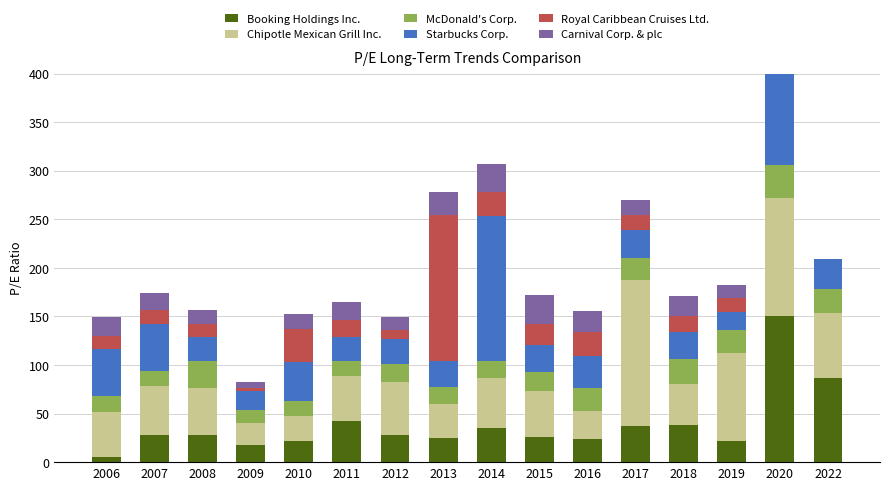

Reading left to right, transcribe all the data shown in this chart.

Booking Holdings Inc.: 2006=4.9	2007=27.5	2008=28.1	2009=17.7	2010=21.5	2011=42.9	2012=27.9	2013=24.4	2014=35.4	2015=26.1	2016=24.0	2017=37.6	2018=38.6	2019=21.5	2020=150.0	2022=86.7
Chipotle Mexican Grill Inc.: 2006=46.5	2007=50.7	2008=48.7	2009=22.1	2010=26.1	2011=46.0	2012=54.8	2013=35.8	2014=51.4	2015=47.1	2016=29.1	2017=150.0	2018=42.1	2019=91.3	2020=122.2	2022=67.0
McDonald's Corp.: 2006=17.0	2007=15.6	2008=26.9	2009=14.0	2010=15.1	2011=15.7	2012=18.6	2013=17.6	2014=17.1	2015=19.2	2016=23.6	2017=22.6	2018=24.9	2019=23.7	2020=33.3	2022=24.1
Starbucks Corp.: 2006=48.2	2007=49.0	2008=25.0	2009=19.7	2010=40.6	2011=24.2	2012=25.1	2013=26.2	2014=150.0	2015=28.3	2016=32.9	2017=28.8	2018=28.1	2019=18.7	2020=118.3	2022=31.0
Royal Caribbean Cruises Ltd.: 2006=13.1	2007=13.6	2008=13.1	2009=2.5	2010=34.0	2011=17.2	2012=10.2	2013=150.0	2014=24.0	2015=22.1	2016=24.1	2017=16.0	2018=17.2	2019=14.0	2020=0.0	2022=0.0
Carnival Corp. & plc: 2006=19.7	2007=17.8	2008=14.5	2009=6.7	2010=15.5	2011=18.6	2012=12.8	2013=24.1	2014=29.6	2015=29.4	2016=21.8	2017=15.1	2018=20.5	2019=12.9	2020=0.0	2022=0.0